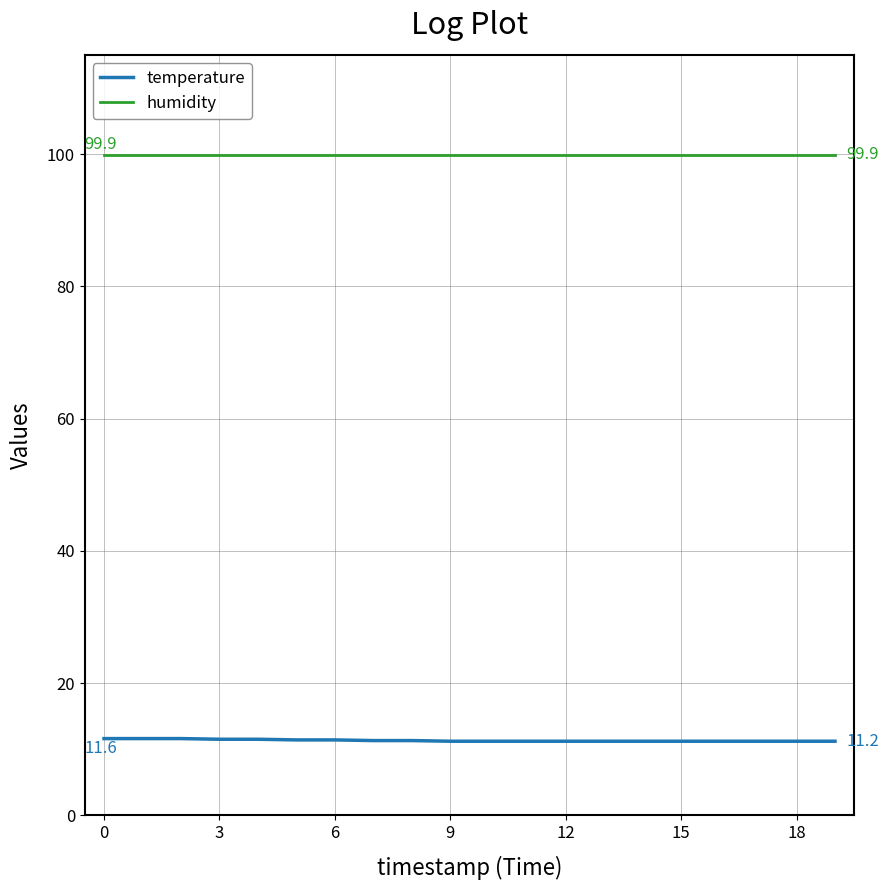

List the series in order of their overall mean, highest first.

humidity, temperature